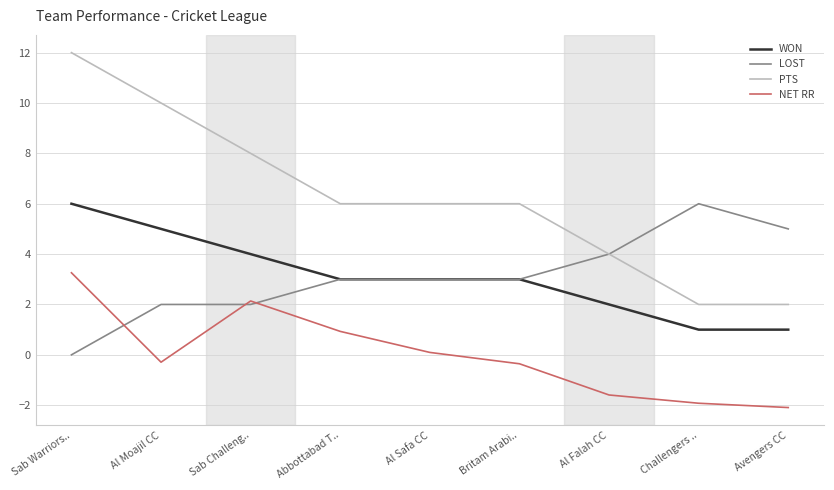

At which category is the sum across all series the highest?

Sab Warriors..